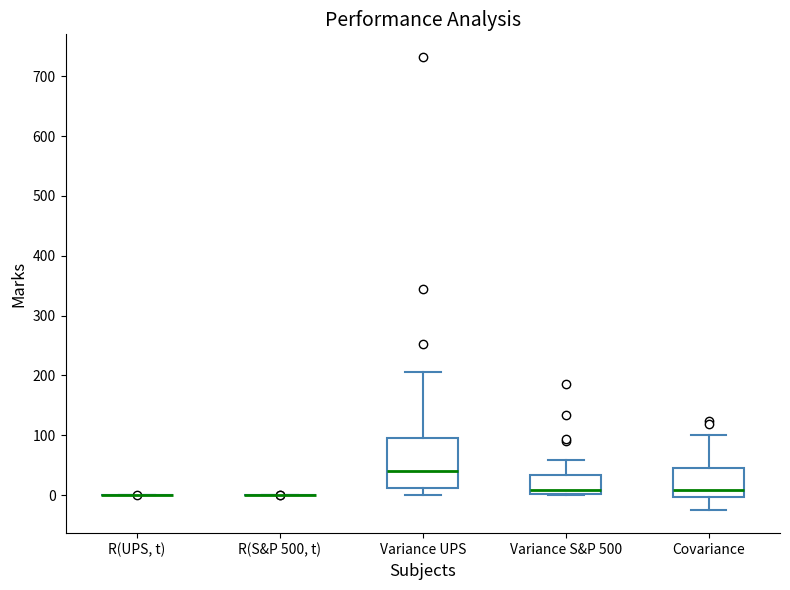

Comparing the boxes themselves (not the whiskers), which one is the tallest?

Variance UPS